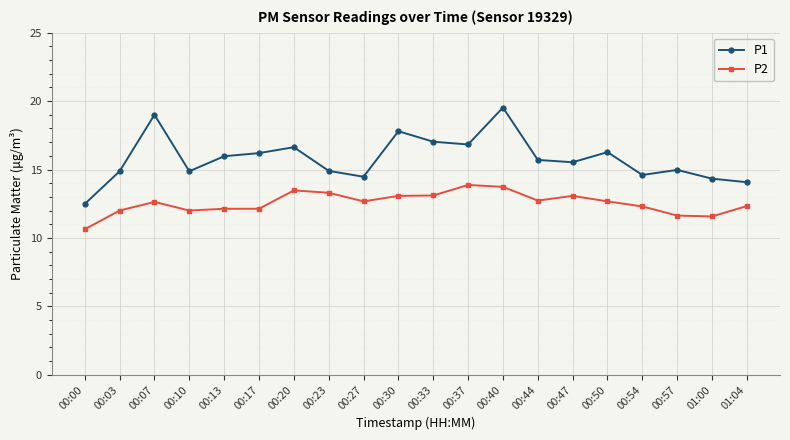

Which category has the highest value in the P1 series?

00:40